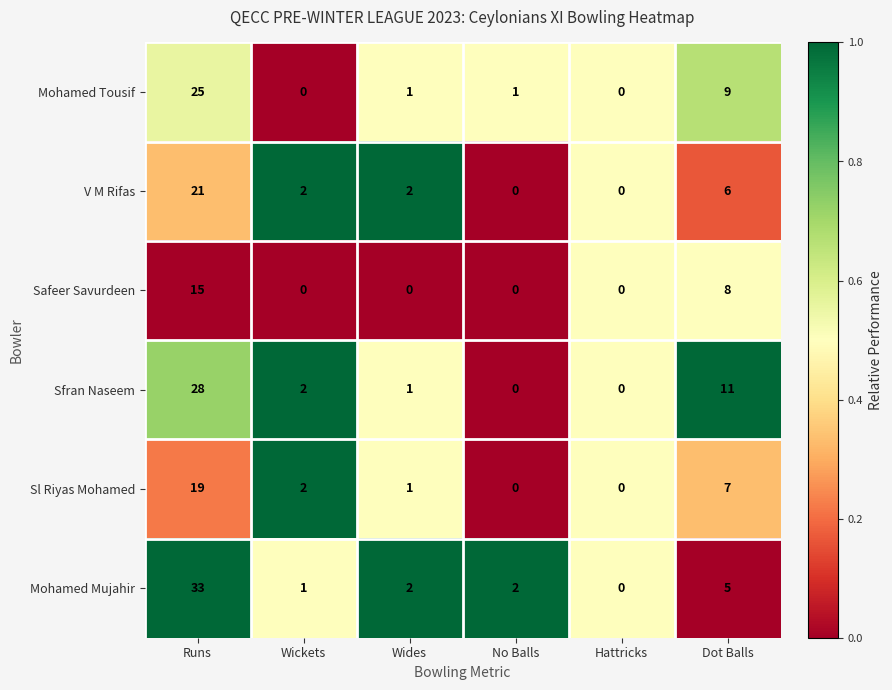

At Dot Balls, list the series in order from smallest to largest.

Mohamed Mujahir, V M Rifas, Sl Riyas Mohamed, Safeer Savurdeen, Mohamed Tousif, Sfran Naseem